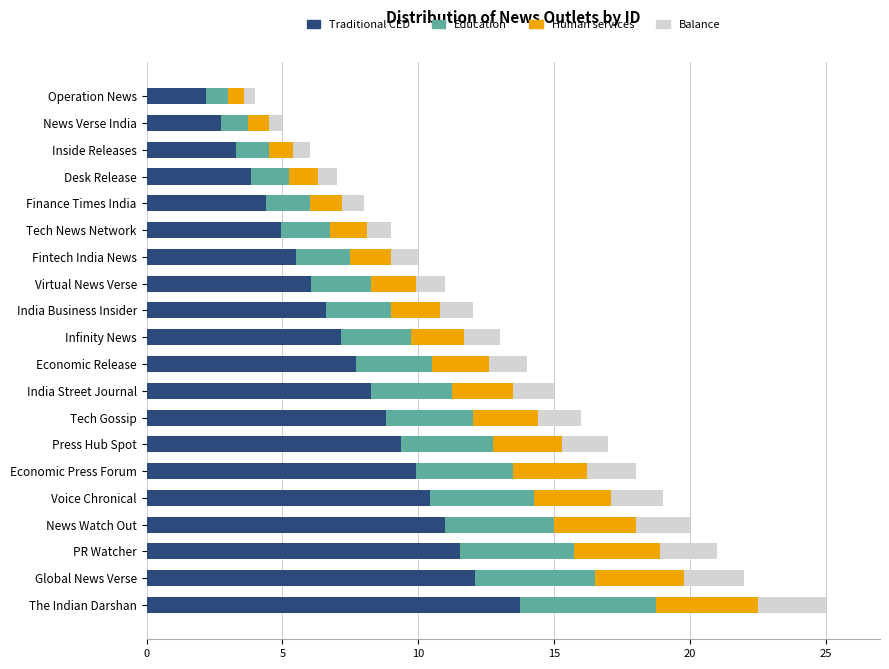

The Traditional CED series shows 10.5 at Voice Chronical. True or false?

True